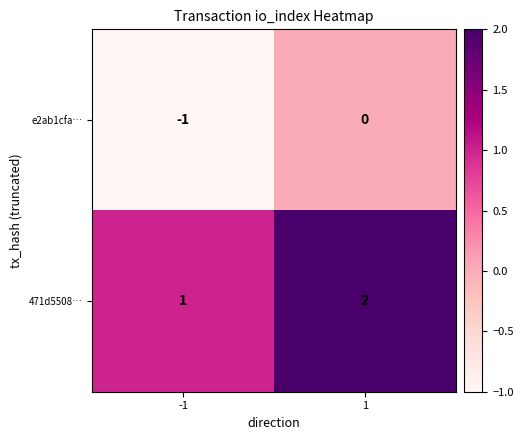

Rank the series at -1 from lowest to highest value.

e2ab1cfa…, 471d5508…